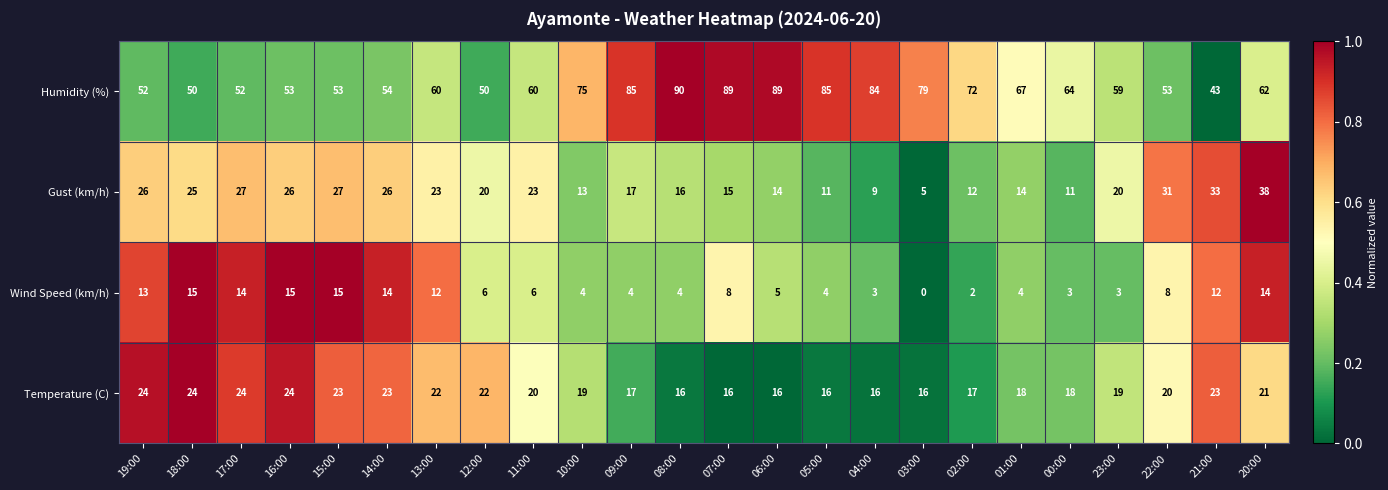

Rank the series at 11:00 from lowest to highest value.

Wind Speed (km/h), Temperature (C), Gust (km/h), Humidity (%)